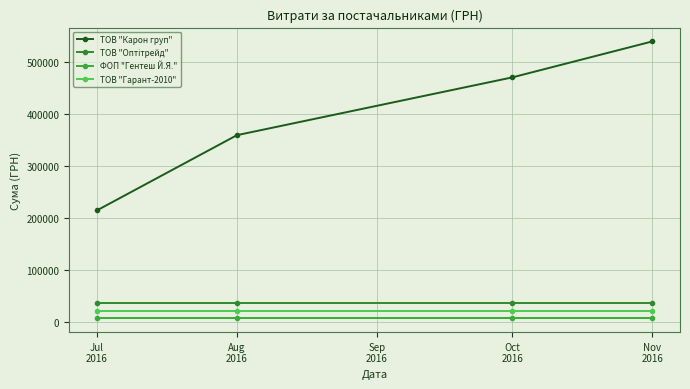

Reading left to right, what are all the values shown in this chart?

ТОВ "Карон груп": 214373.3	359251.6	470597.8	539850.2
ТОВ "Оптітрейд": 35640.0	35640.0	35640.0	35640.0
ФОП "Гентеш Й.Я.": 6463.0	6463.0	6463.0	6463.0
ТОВ "Гарант-2010": 20462.0	20462.0	20462.0	20462.0